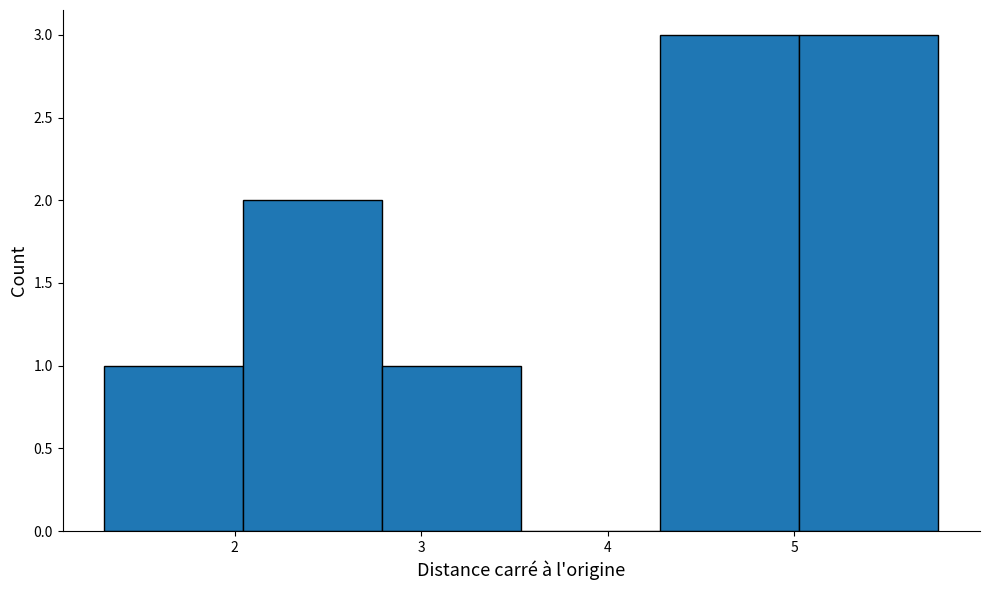

Reading left to right, list every bar in this chart as the range it spans on the x-axis followed by its height. Neither the bar edges nor the heights are printed on the chart, so give them approximately, as read against the axes.

1.3 to 2.0: 1
2.0 to 2.8: 2
2.8 to 3.5: 1
3.5 to 4.3: 0
4.3 to 5.0: 3
5.0 to 5.8: 3